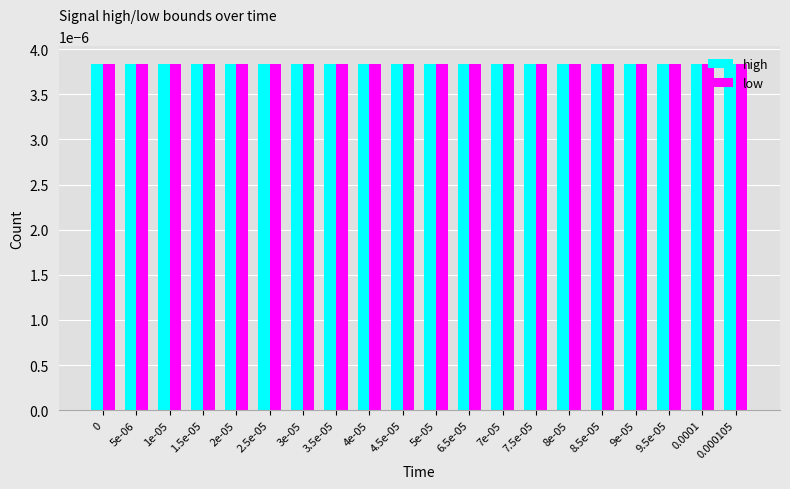

The low series shows -0.0 at 5e-05. True or false?

False